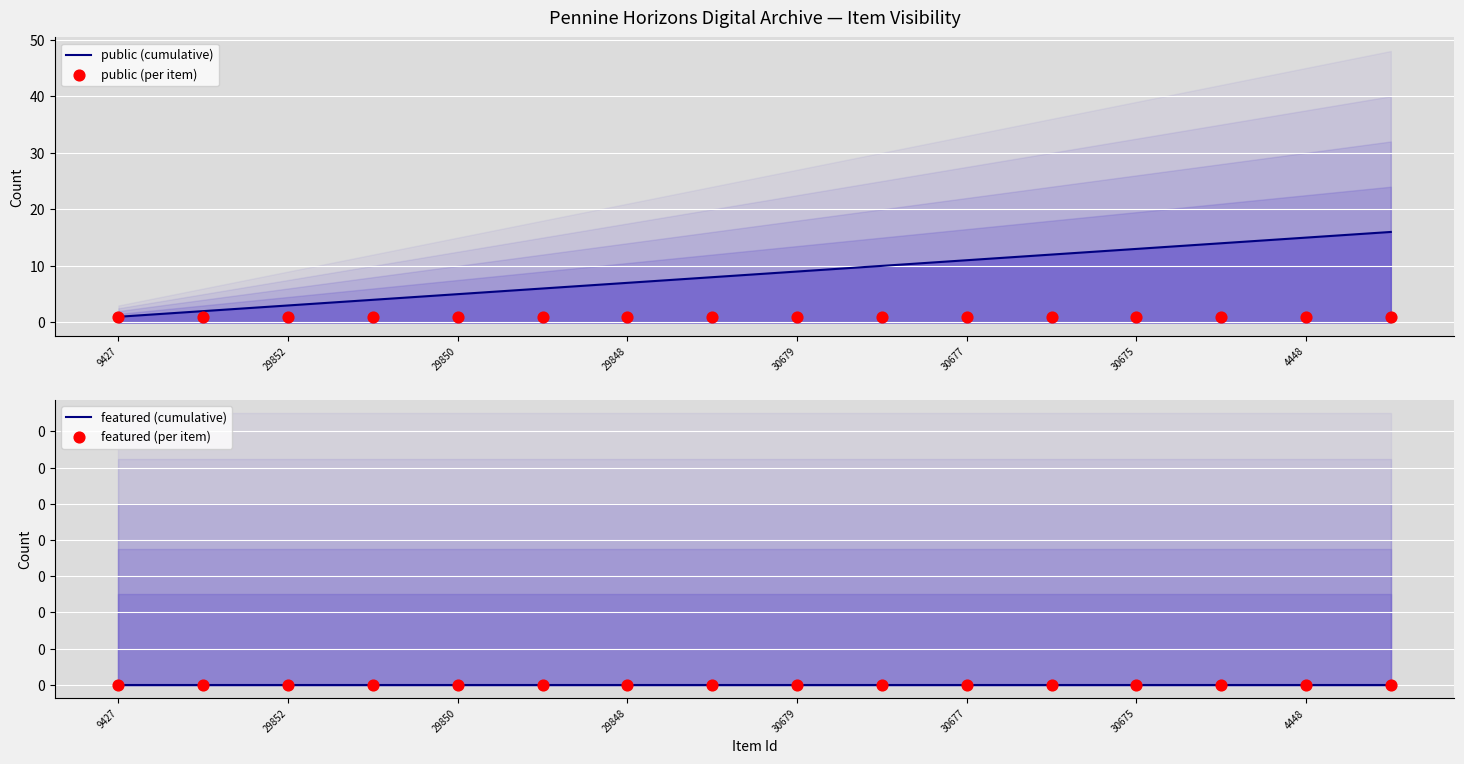

Which series has the largest total across all categories?

public (cumulative)